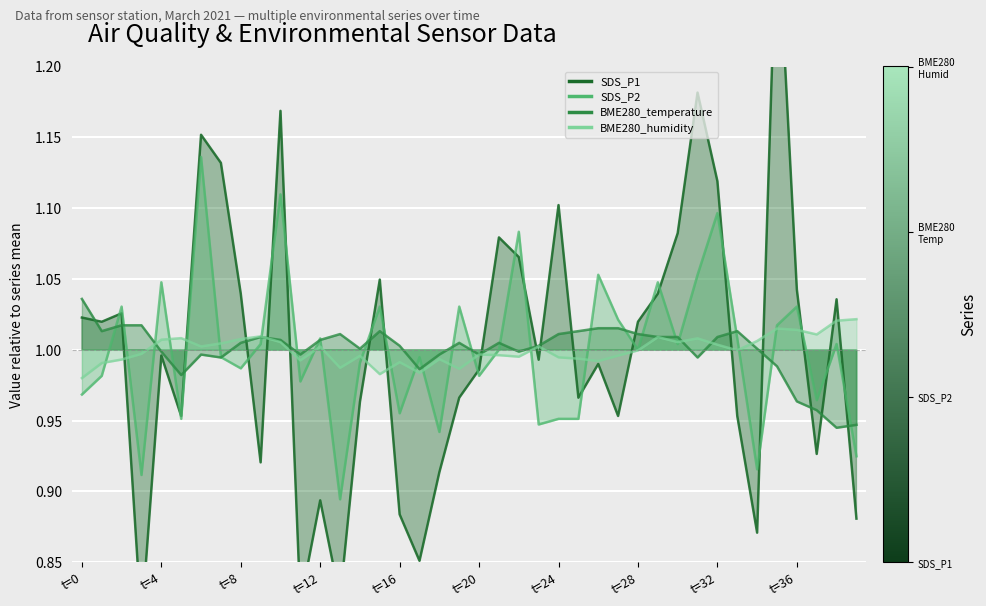

What is the difference between the maximum and minimum values in the BME280_temperature series?

0.1